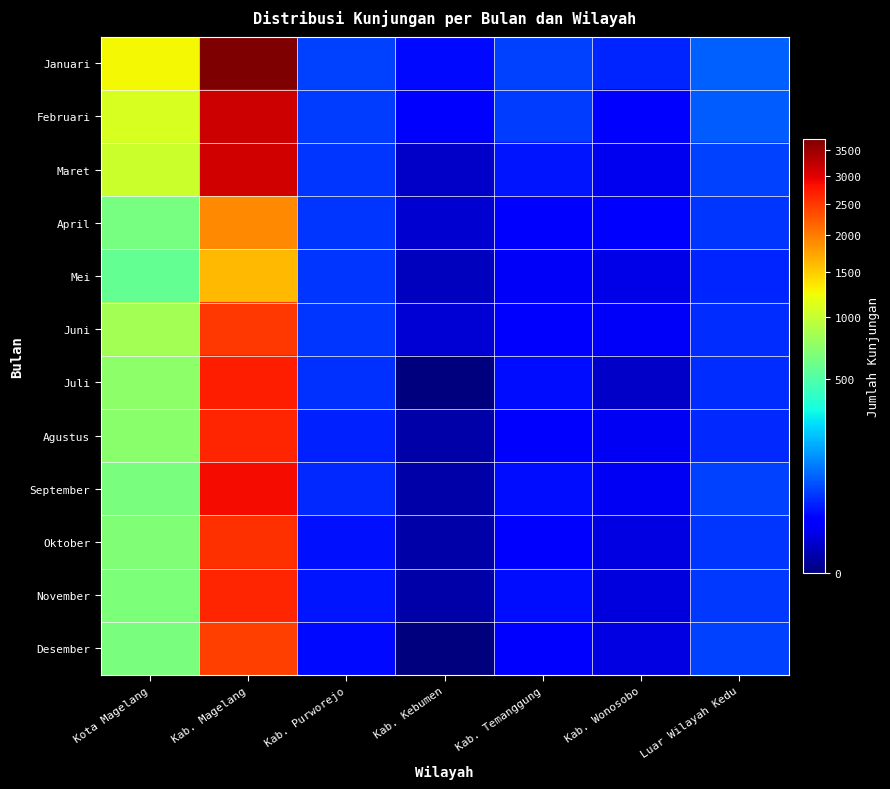

What is the greatest value displayed?

3750